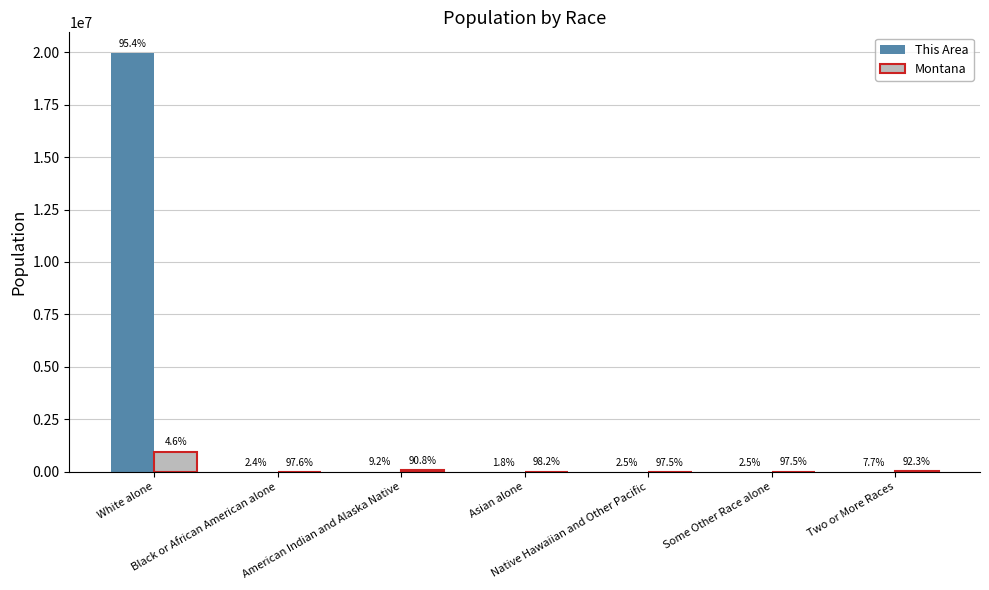

The Montana series shows 2513 at Asian alone. True or false?

False